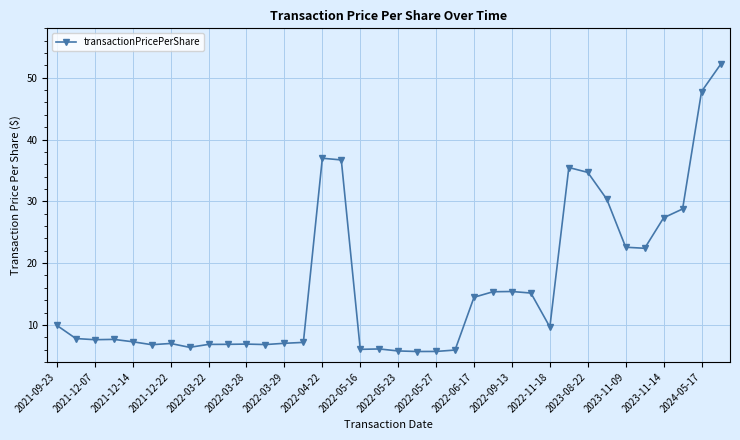

What is the difference between the maximum and minimum values?

46.5